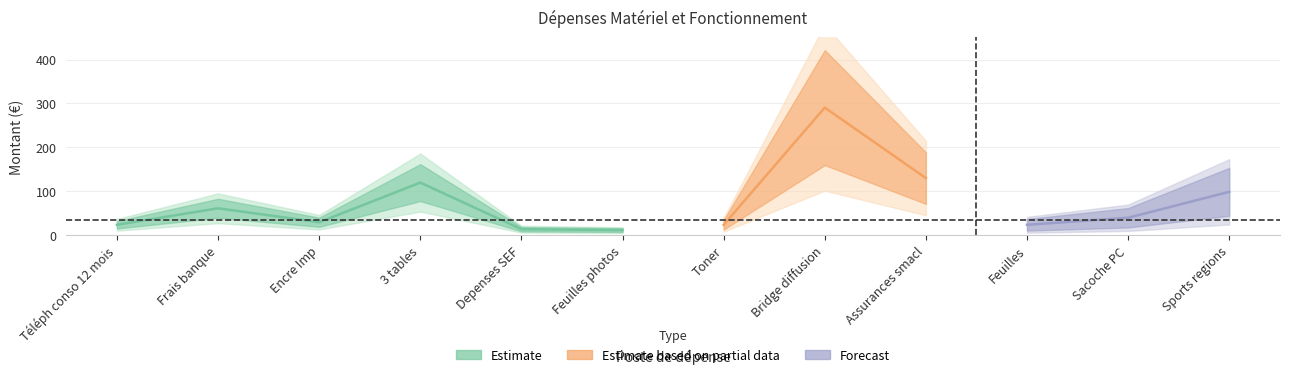

Reading right to left, what are all the values shown in this chart?

99.0	40.0	24.0	130.2	290.6	23.9	11.9	14.0	120.0	29.8	61.6	24.0